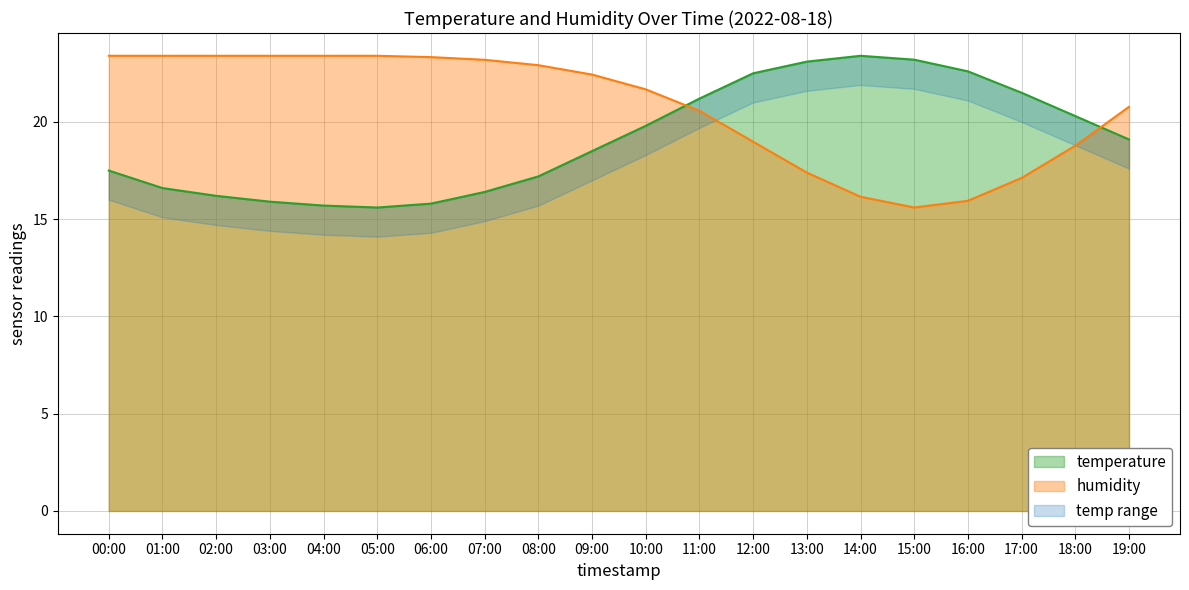

What is the lowest value of the temperature series?

15.6